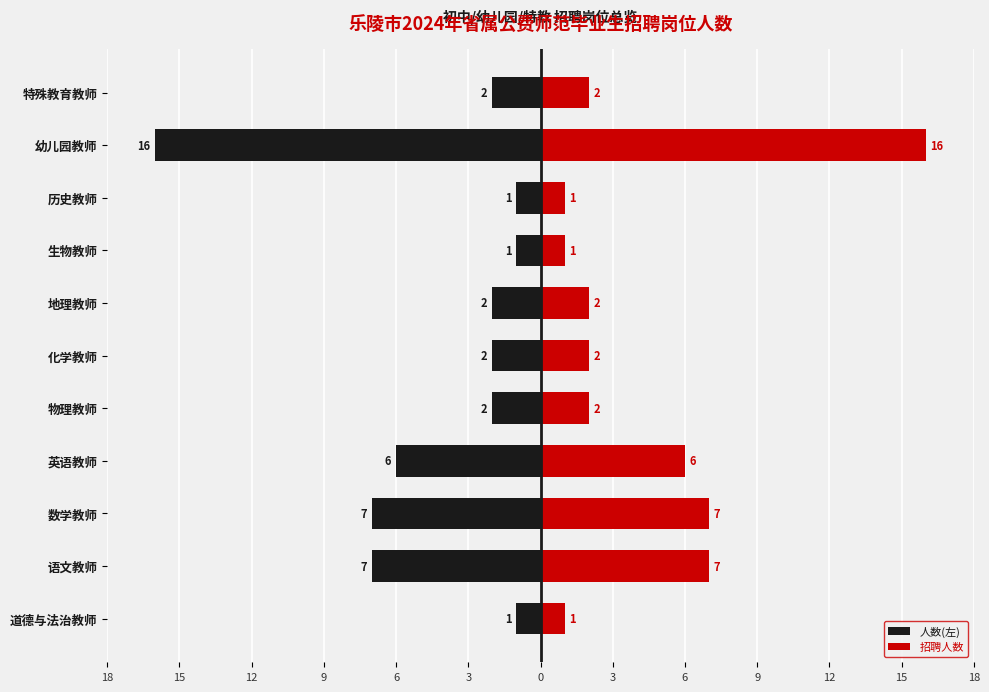

Which series changed the most between 道德与法治教师 and 地理教师?

人数(左)